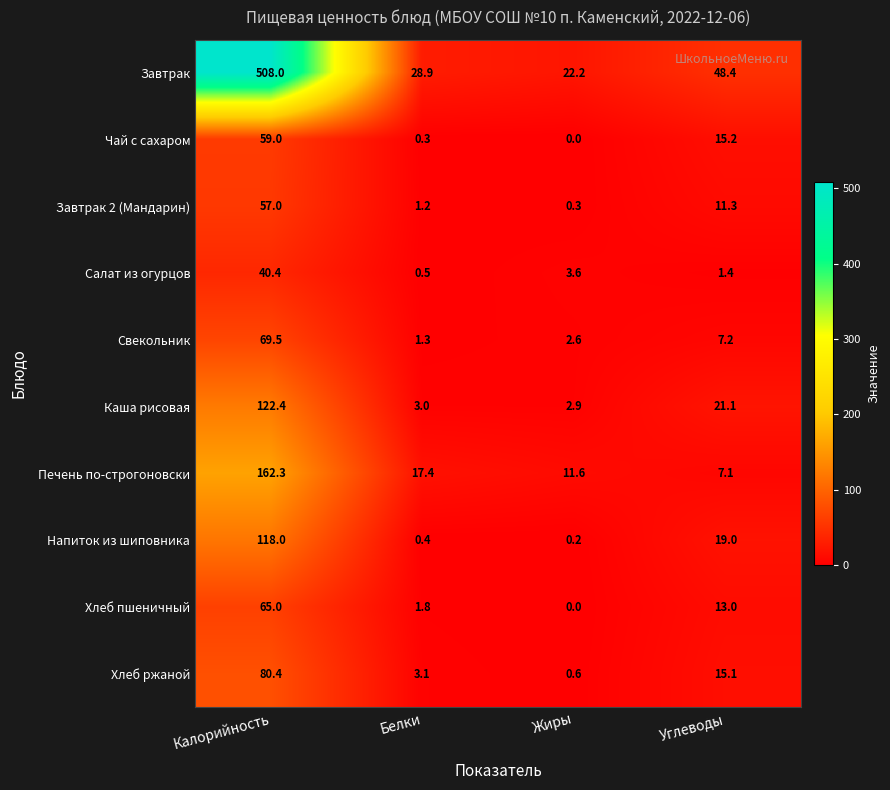

Is it true that Каша рисовая equals 83.2 at Калорийность?

False